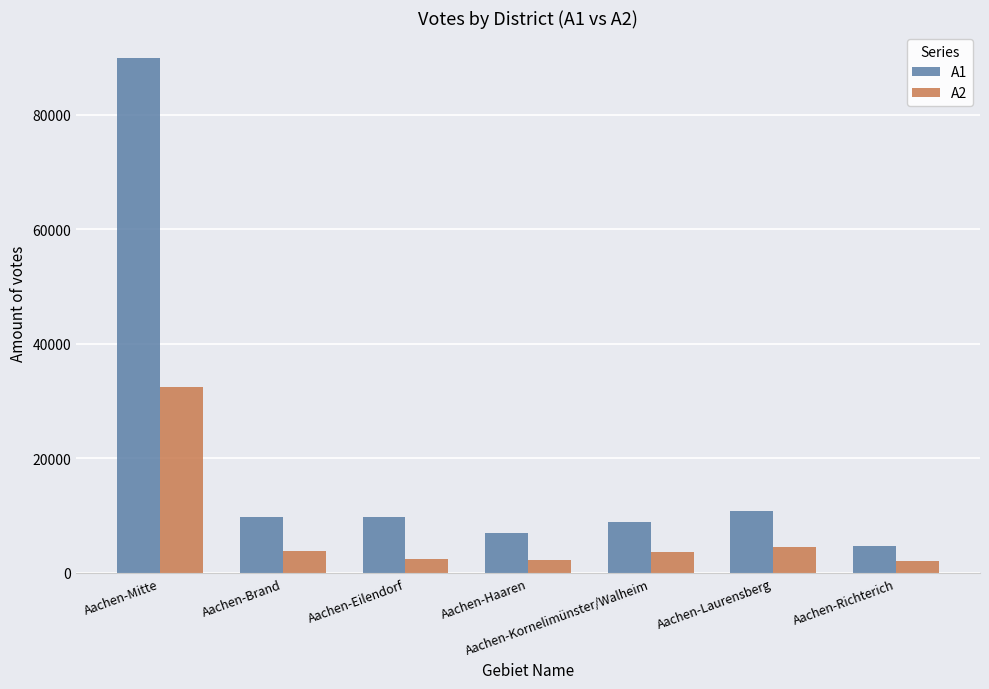

What position from the right is Aachen-Richterich?

1